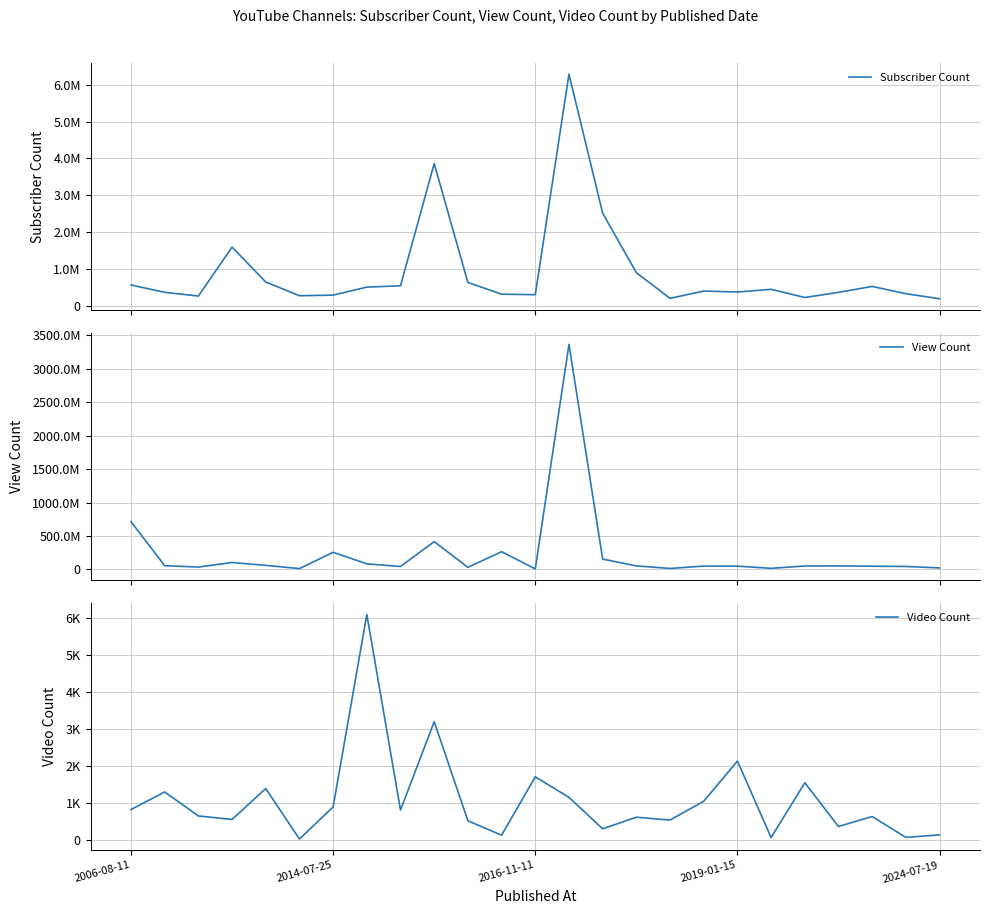

At which label does Video Count reach its minimum?

5